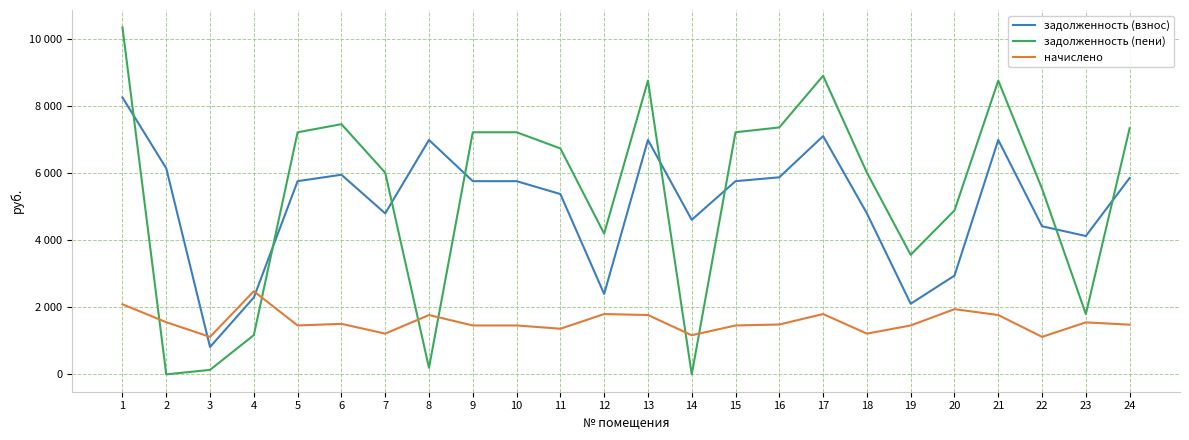

How many intersections are there between начислено and задолженность (взнос)?

2